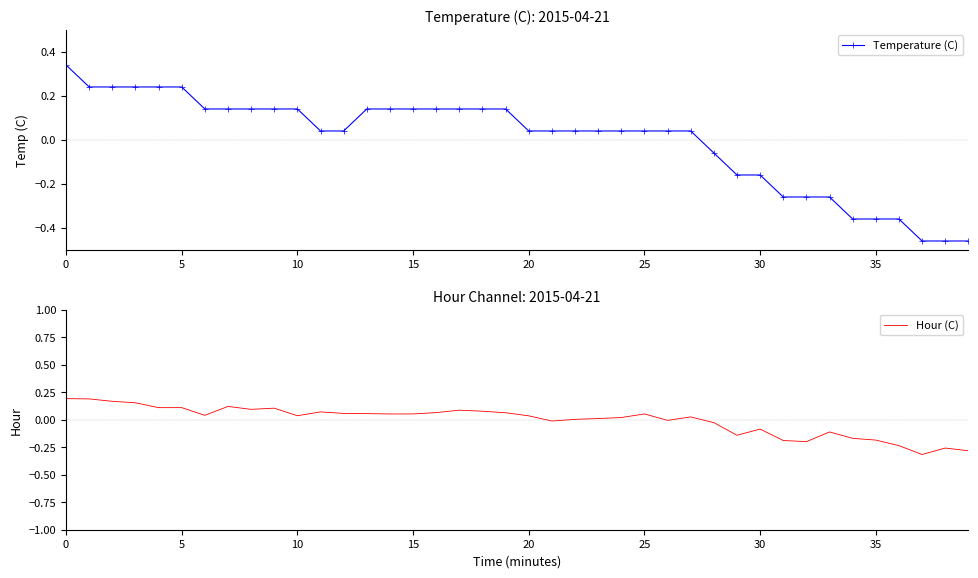

Which has a higher value, 28 or 19?

19